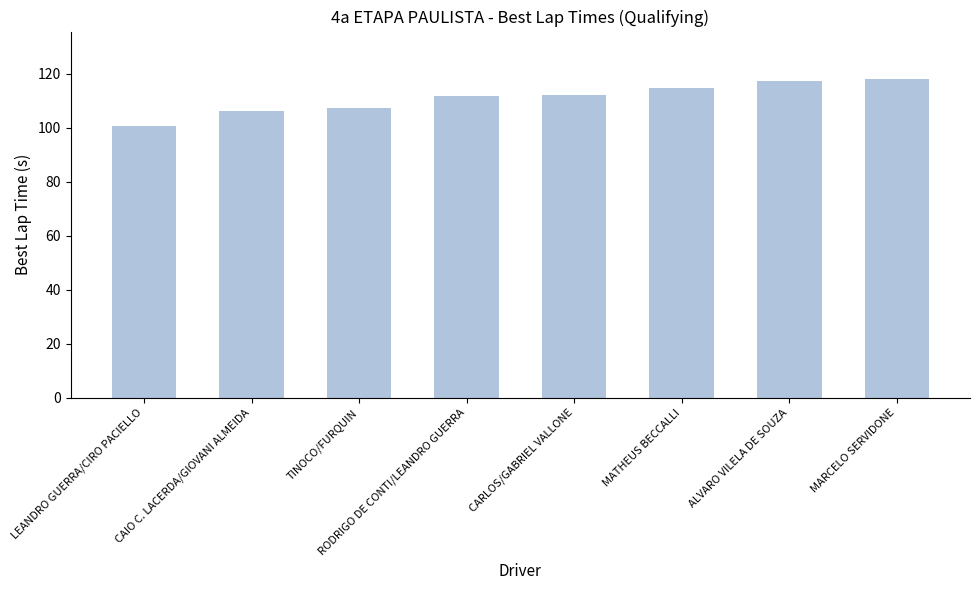

The value at RODRIGO DE CONTI/LEANDRO GUERRA is 189.5. True or false?

False